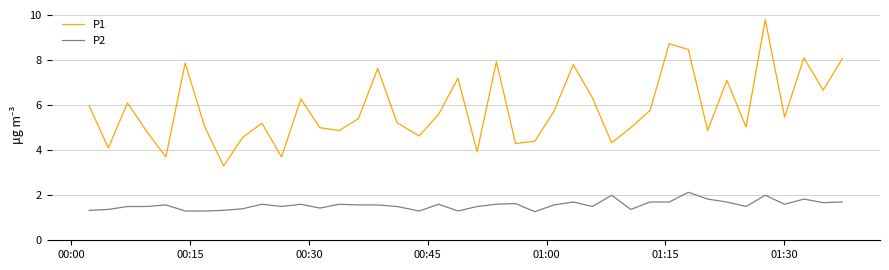

What is the smallest value displayed?

1.3